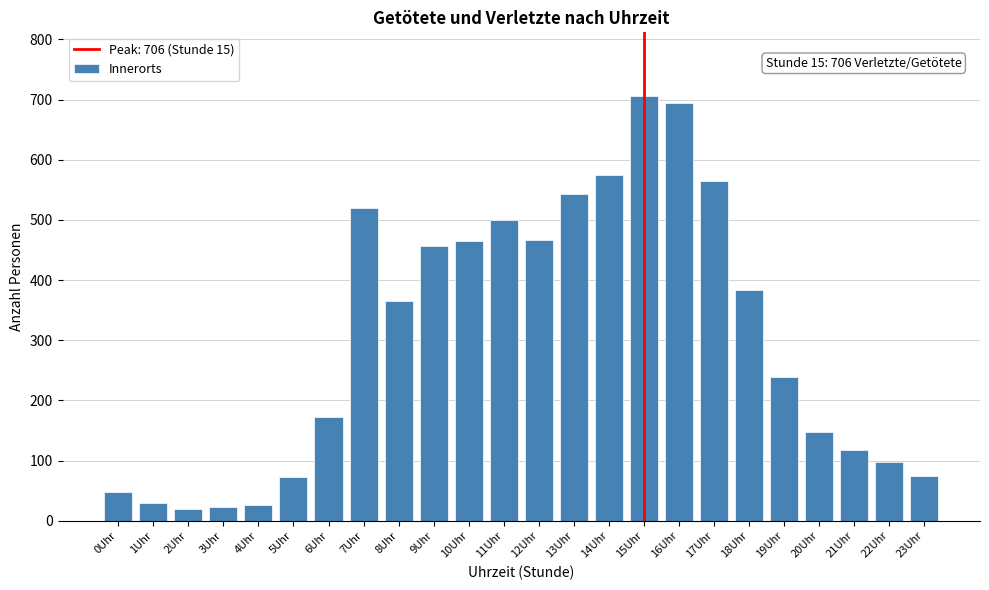

What is the minimum value shown in the chart?

20